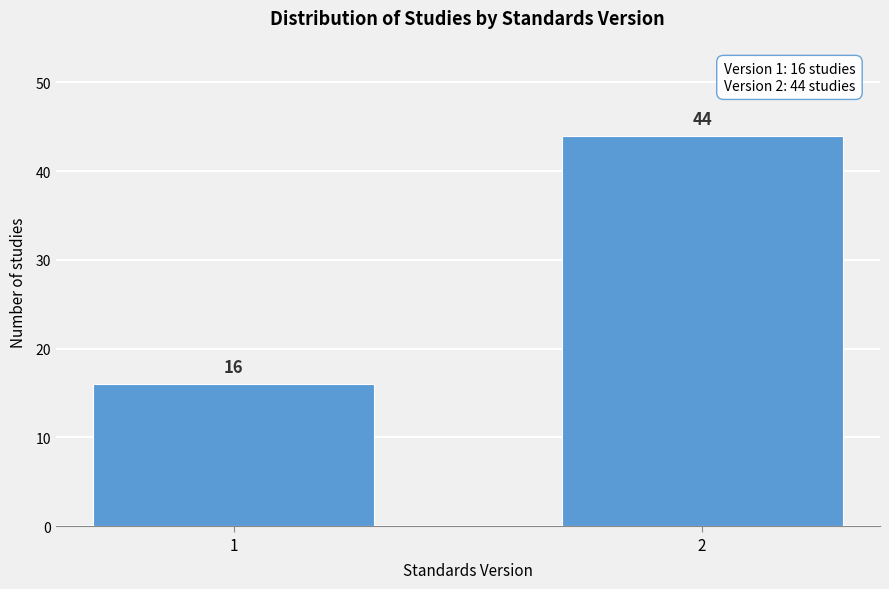

Reading left to right, extract all data points from this chart.

1=16	2=44